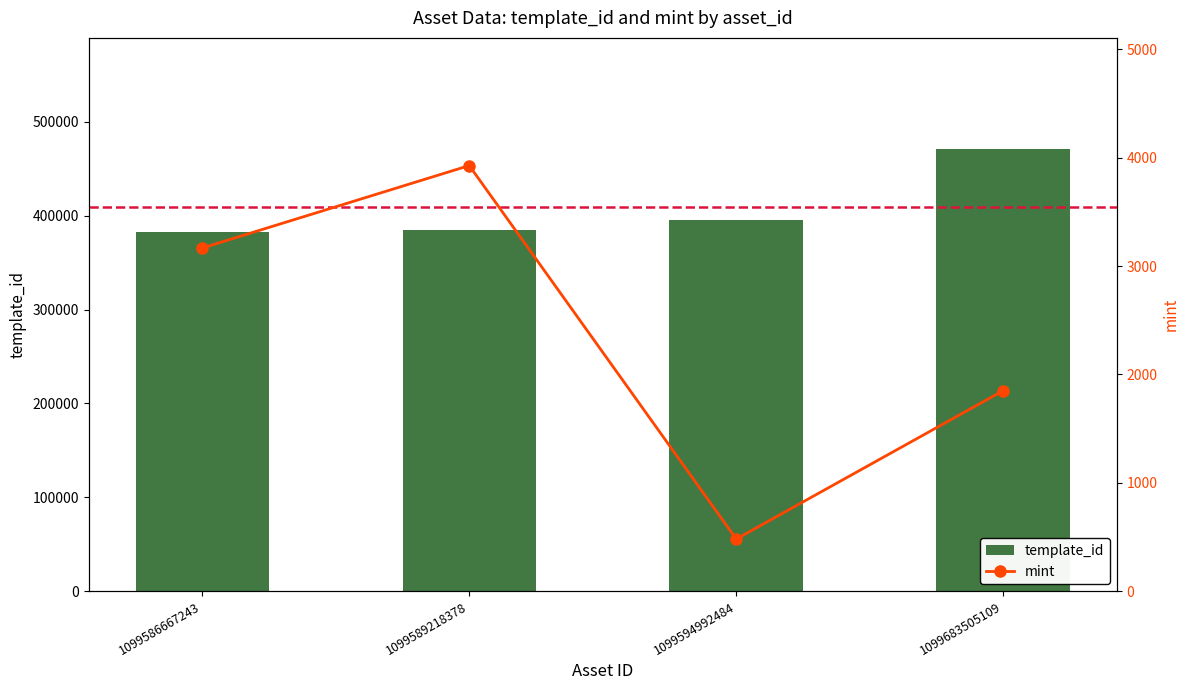

What is the value of the mint bar at the 3rd from the left?

481